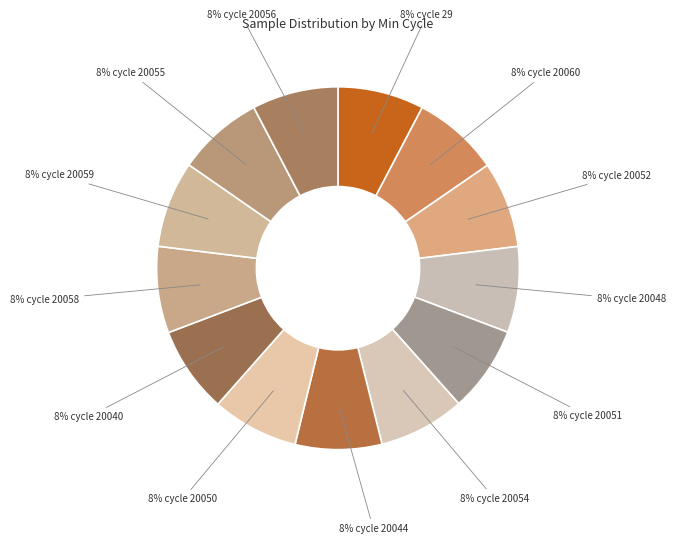

Which category has the biggest portion of the pie?

20060